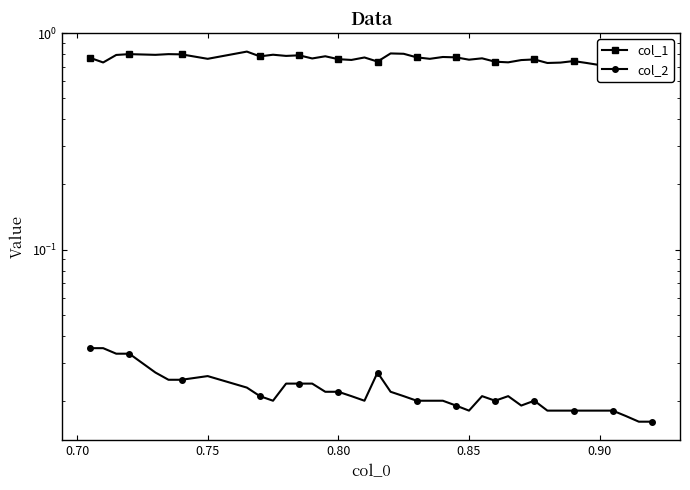

True or false: col_1 and col_2 cross at least once.

False